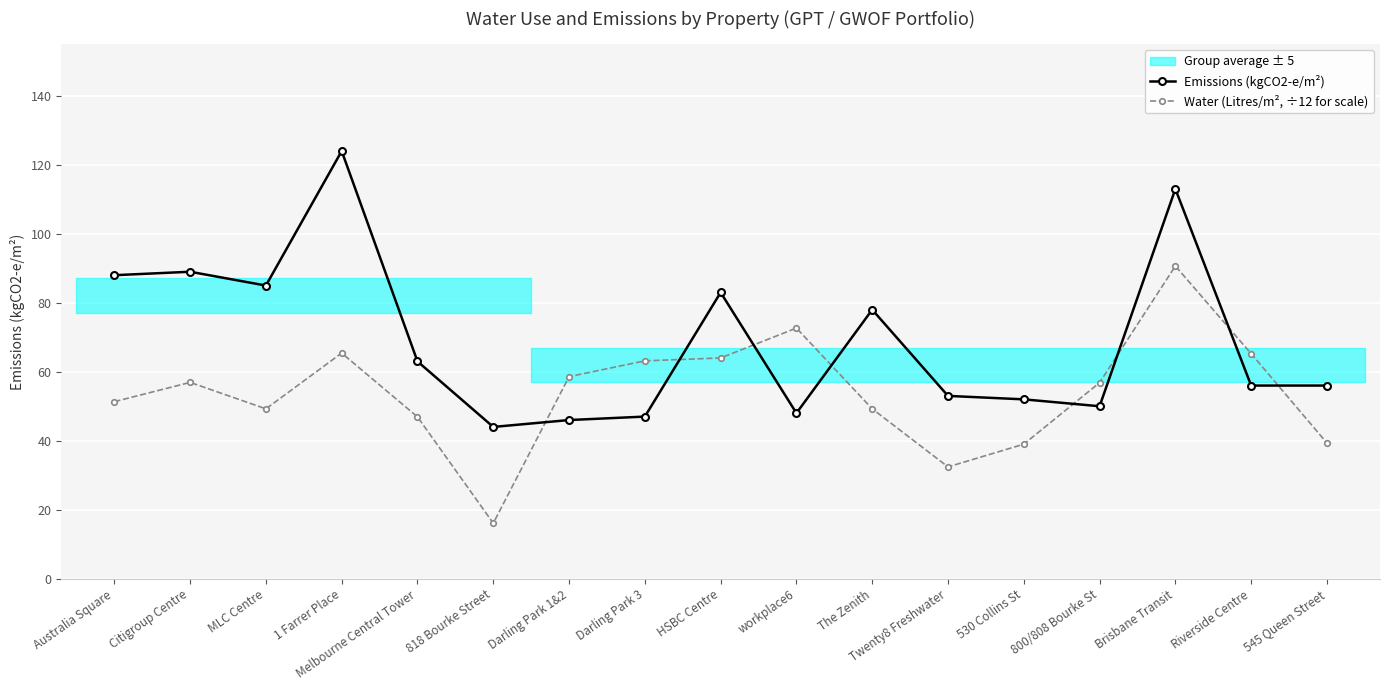

True or false: Emissions (kgCO2-e/m²) has more than 0 points higher than both neighbors.

True